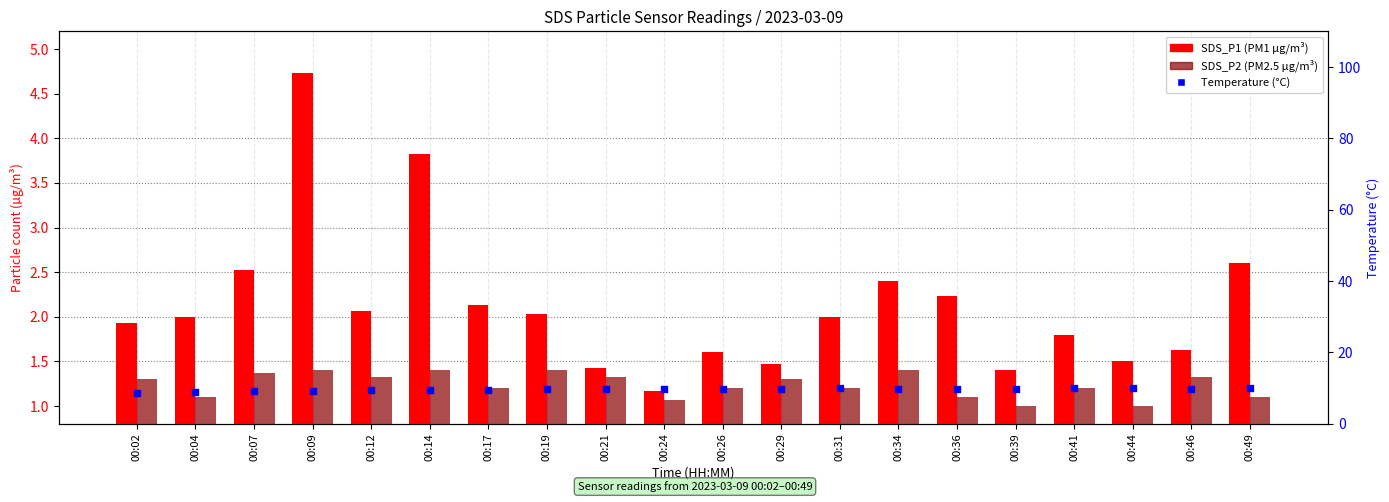

What is the total value across all series at 00:39?

12.3